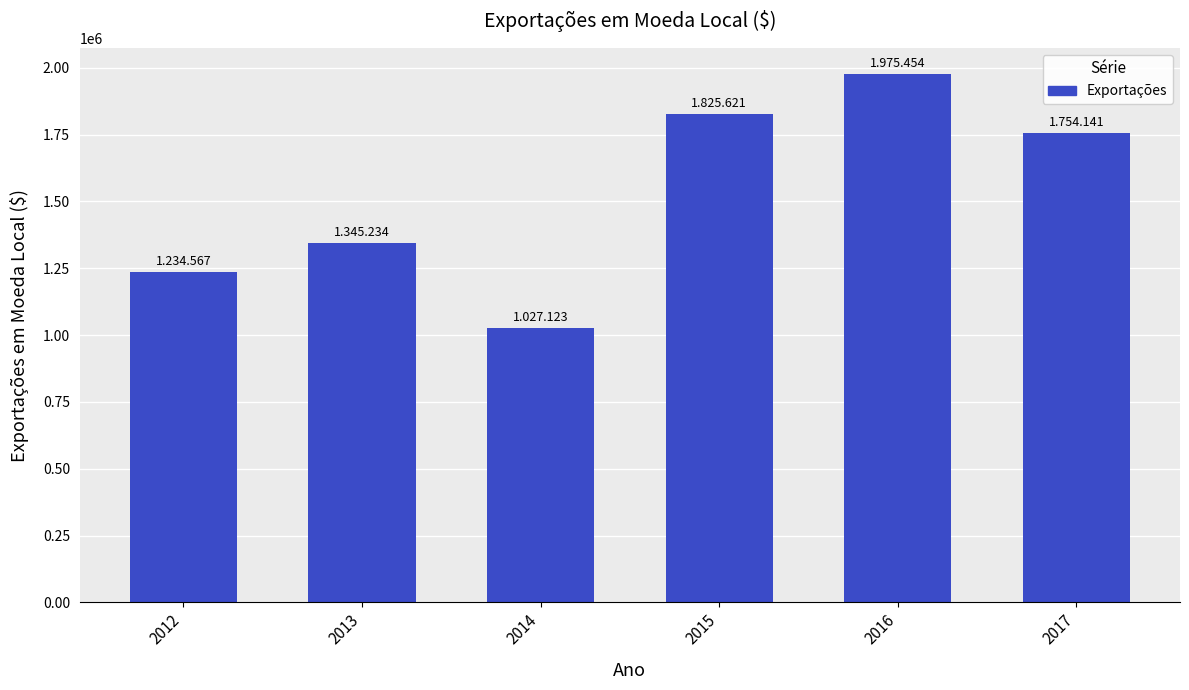

Which label corresponds to the smallest value in the chart?

2014